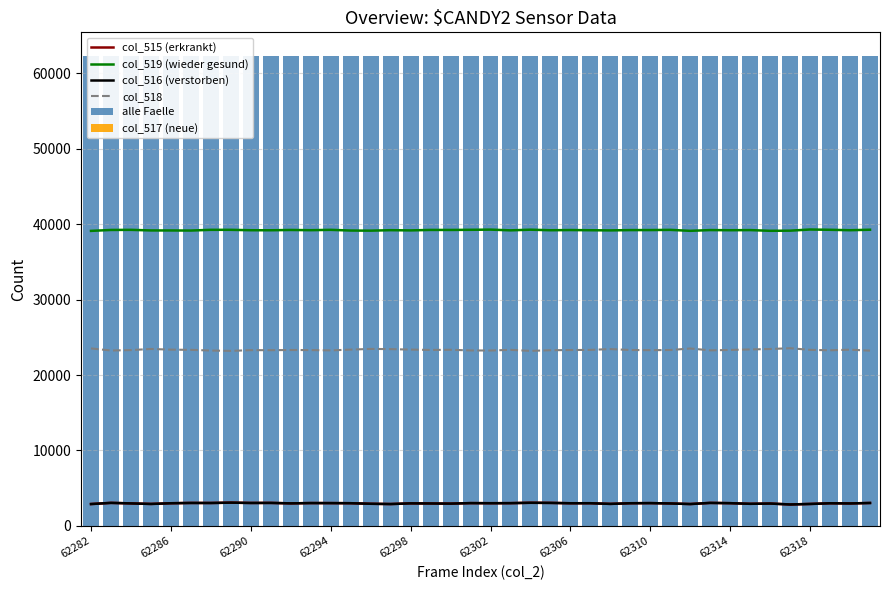

What are all the series names shown in the legend?

col_515 (erkrankt), col_519 (wieder gesund), col_516 (verstorben), col_518, alle Faelle, col_517 (neue)